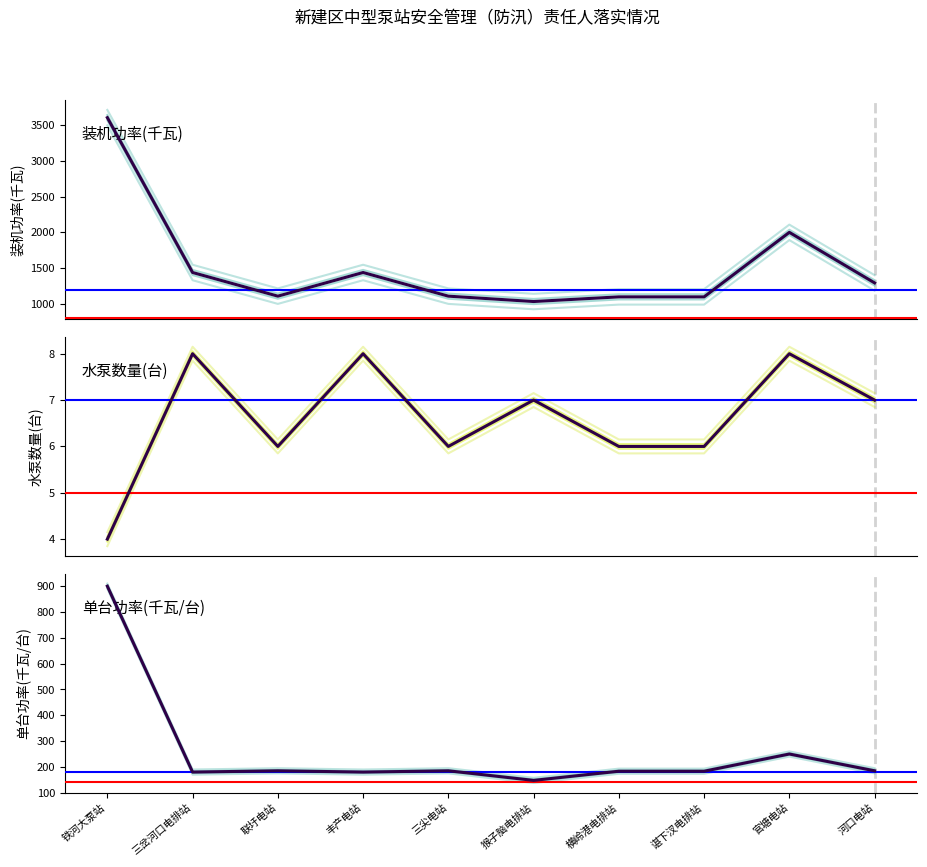

Is the value of 水泵数量(台) at 三尖电站 greater than the value of 装机功率(千瓦) at 横岭港电排站?

No